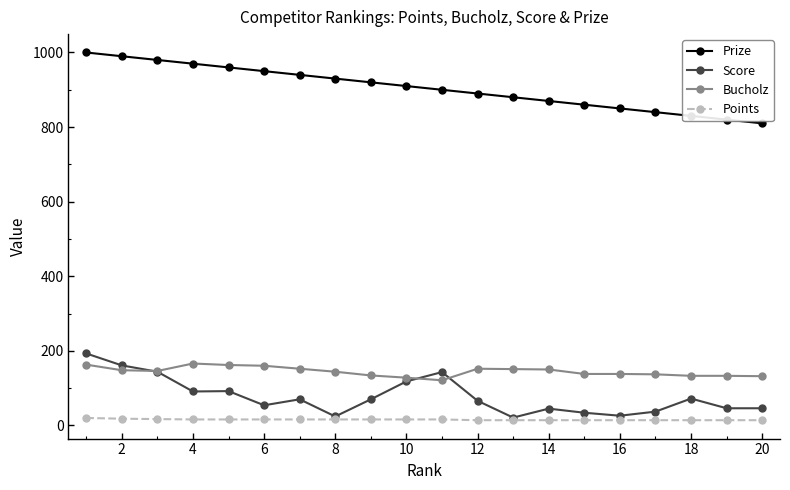

Which series has the largest total across all categories?

Prize